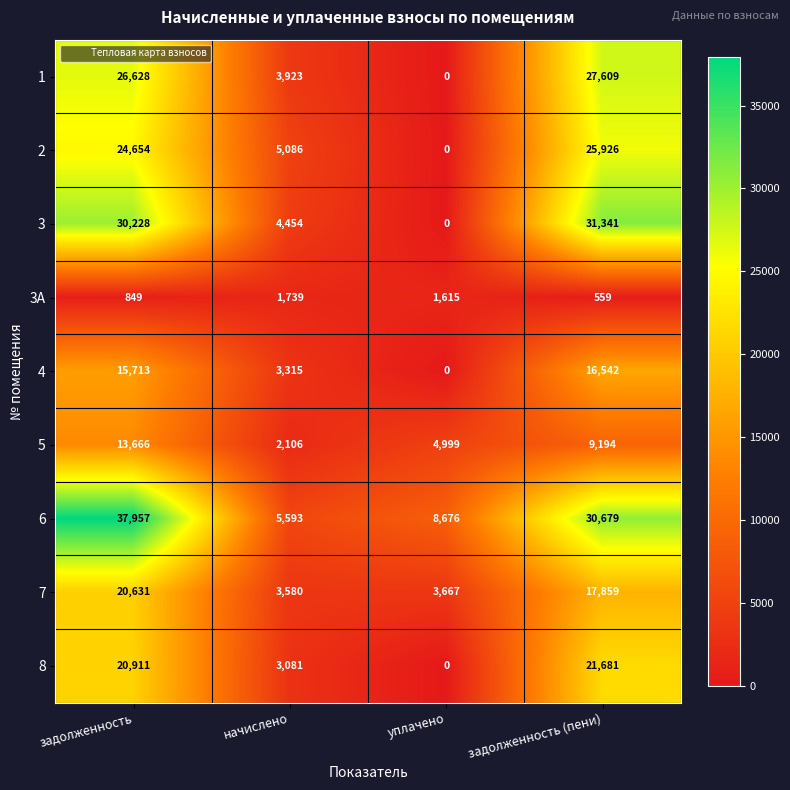

Which series has the widest spread of values?

6